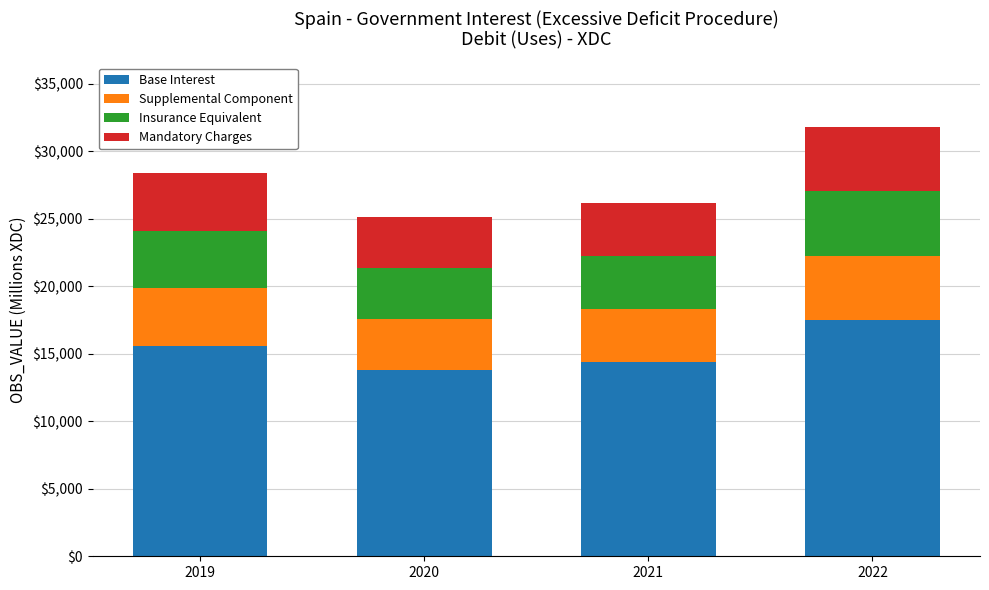

What is the sum of all Base Interest values?

61305.8